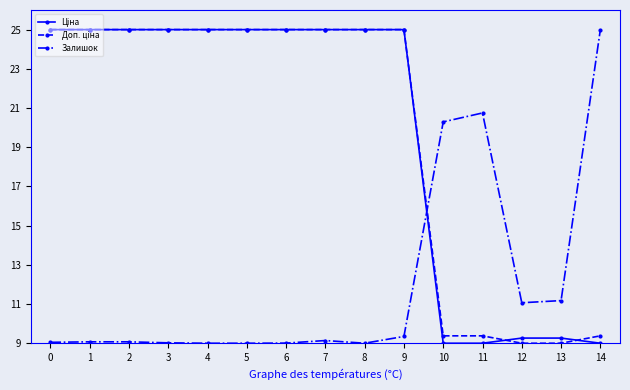

What is the value of the Залишок point at the 15th from the left?

25.0